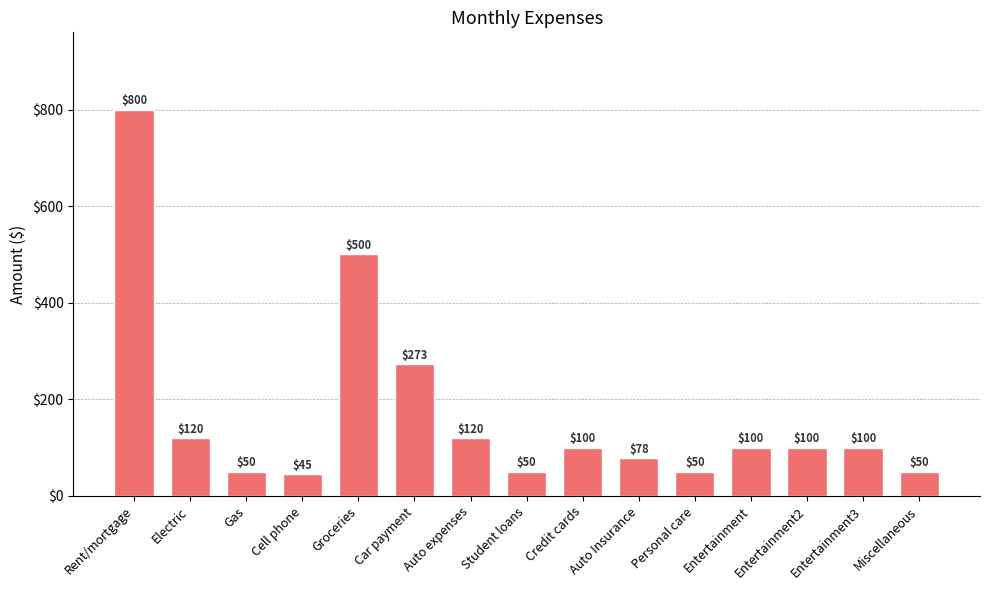

Is it true that the value at Entertainment2 is 100?

True